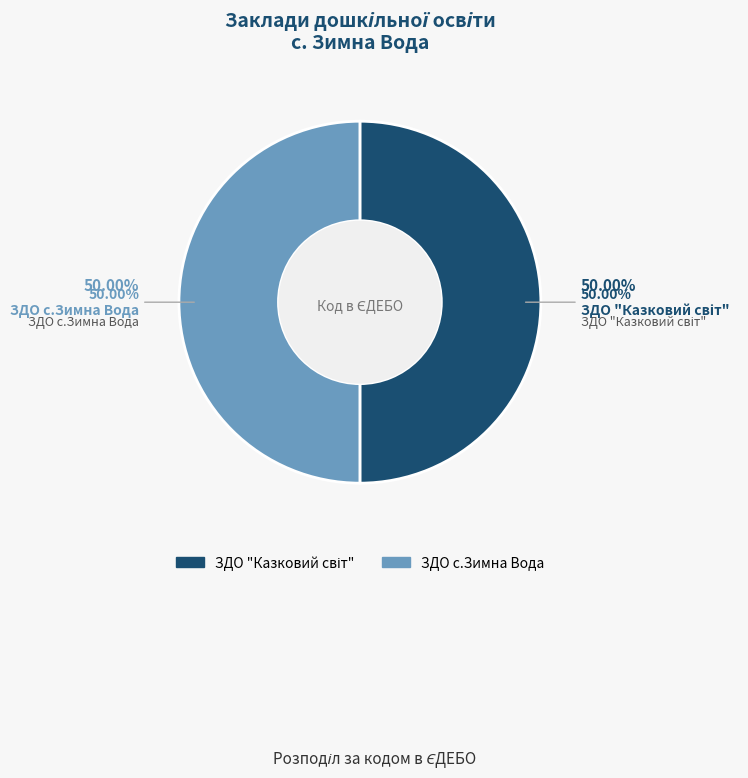

Which has a higher value, ЗДО "Казковий світ" or ЗДО с.Зимна Вода?

ЗДО "Казковий світ"